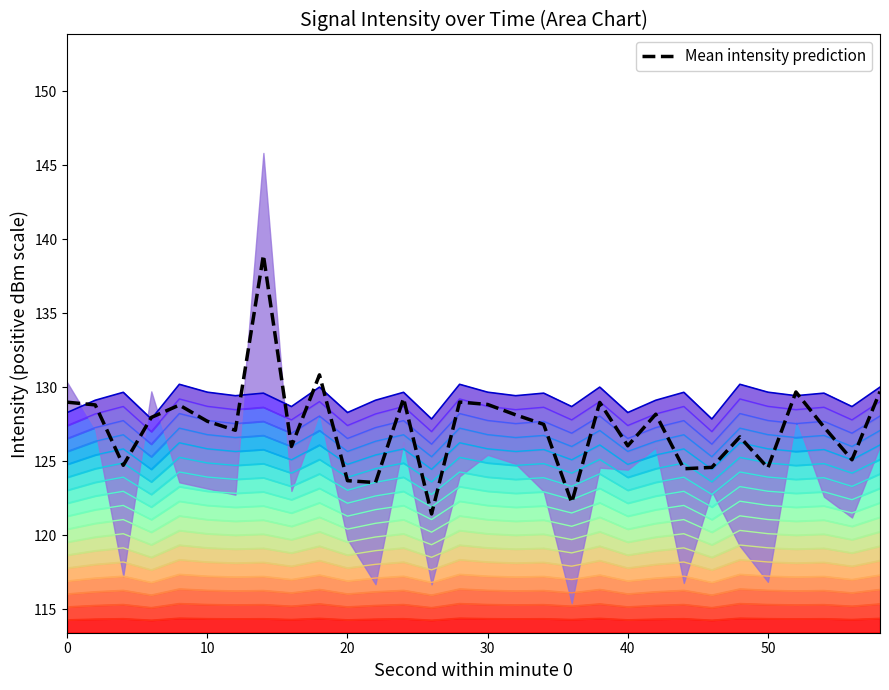

Reading right to left, list all the values displayed in this chart.

Upper boundary: 130.0	128.7	129.6	129.4	129.7	130.2	127.9	129.7	129.1	128.3	130.0	128.7	129.6	129.4	129.7	130.2	127.9	129.7	129.1	128.3	130.0	128.7	129.6	129.4	129.7	130.2	127.9	129.7	129.1	128.3
Mean intensity prediction: 129.7	125.1	127.3	129.7	124.6	126.7	124.6	124.5	128.2	126.1	129.0	122.2	127.5	128.1	128.8	129.0	121.4	129.3	123.6	123.7	130.8	126.0	138.9	127.1	127.7	128.8	128.0	124.7	128.8	129.0